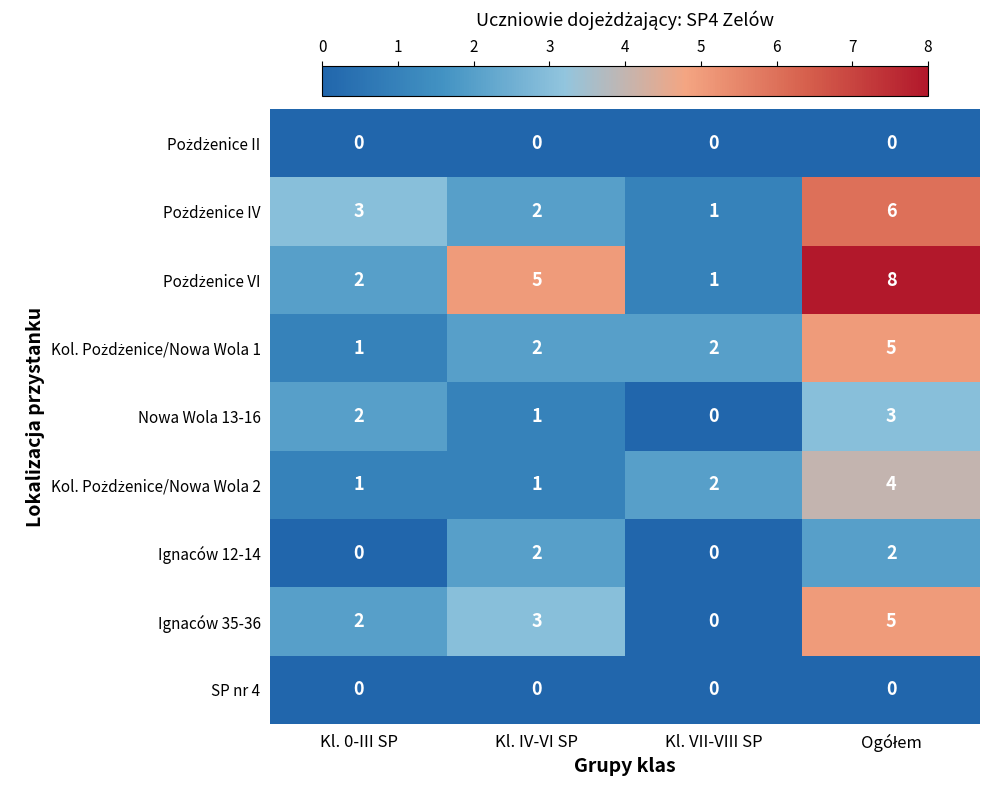

What is the highest value of the Nowa Wola 13-16 series?

3